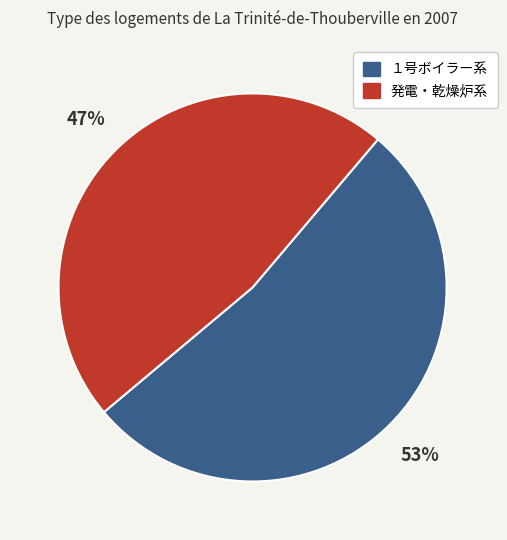

To the nearest percent, what is the average slice percentage?

50%